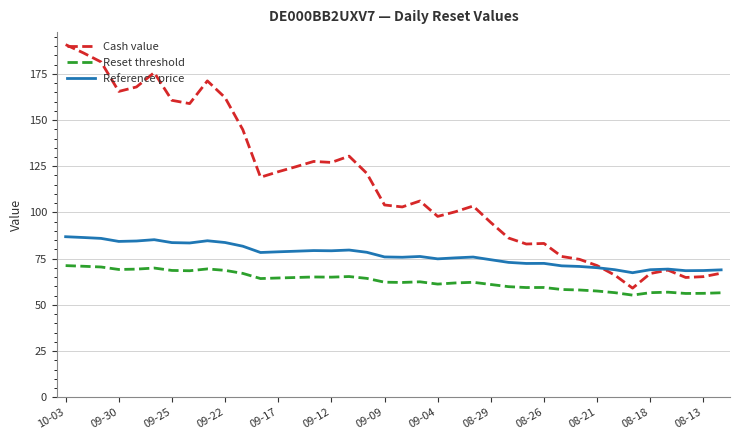

List the series in order of their overall mean, highest first.

Cash value, Reference price, Reset threshold